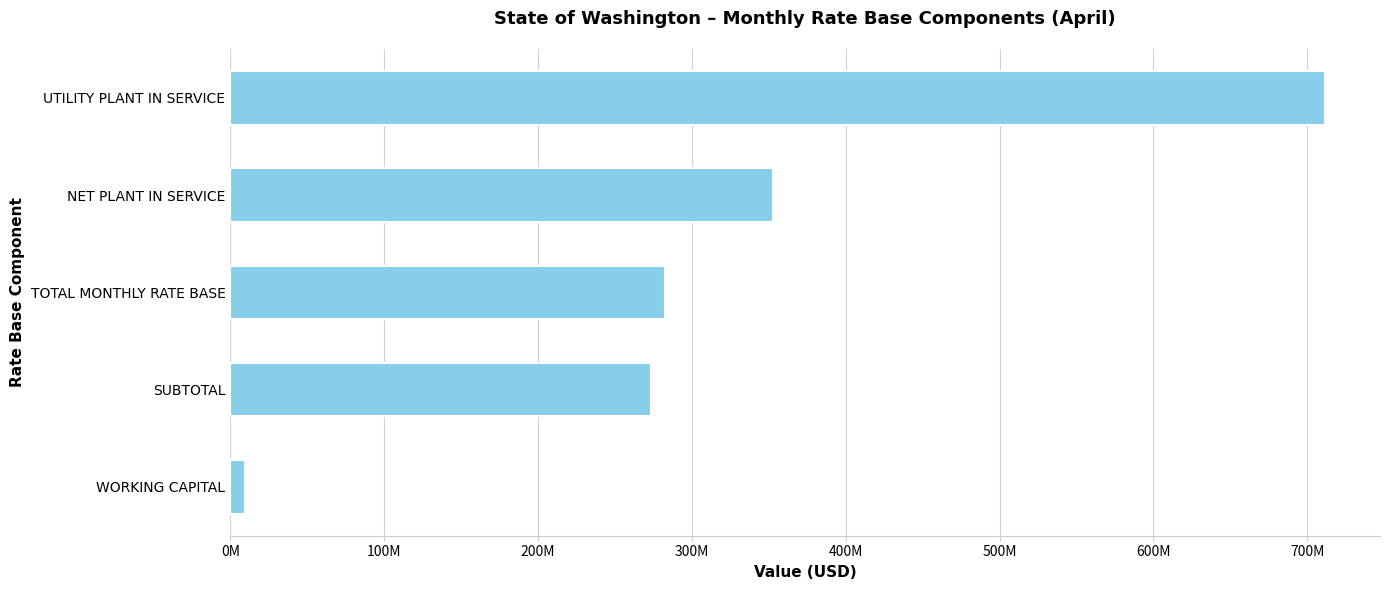

Are the bars horizontal?

Yes